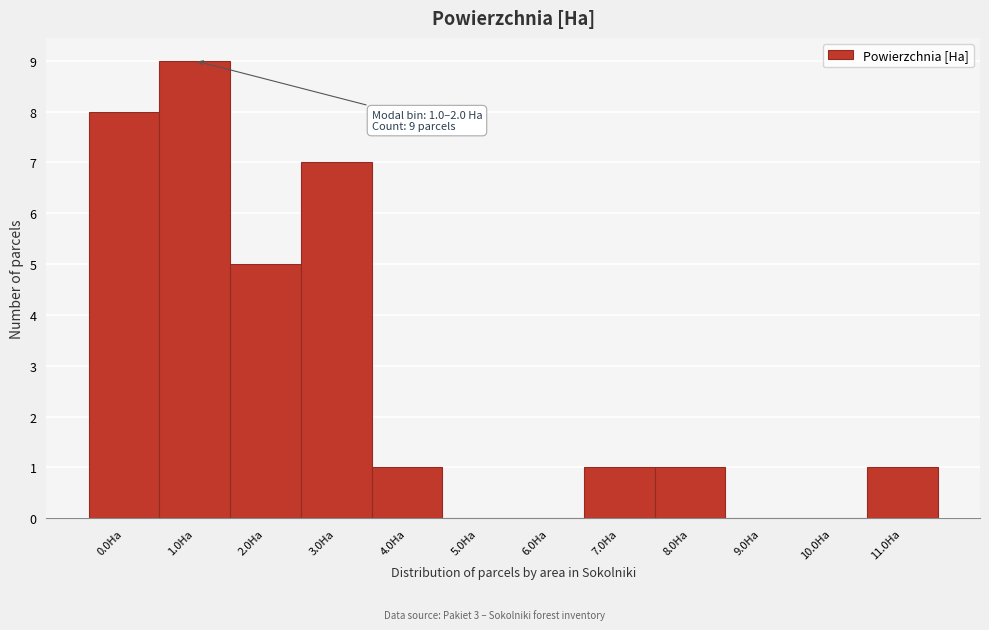

Reading left to right, list all the values displayed in this chart.

0.0Ha=8	1.0Ha=9	2.0Ha=5	3.0Ha=7	4.0Ha=1	5.0Ha=0	6.0Ha=0	7.0Ha=1	8.0Ha=1	9.0Ha=0	10.0Ha=0	11.0Ha=1